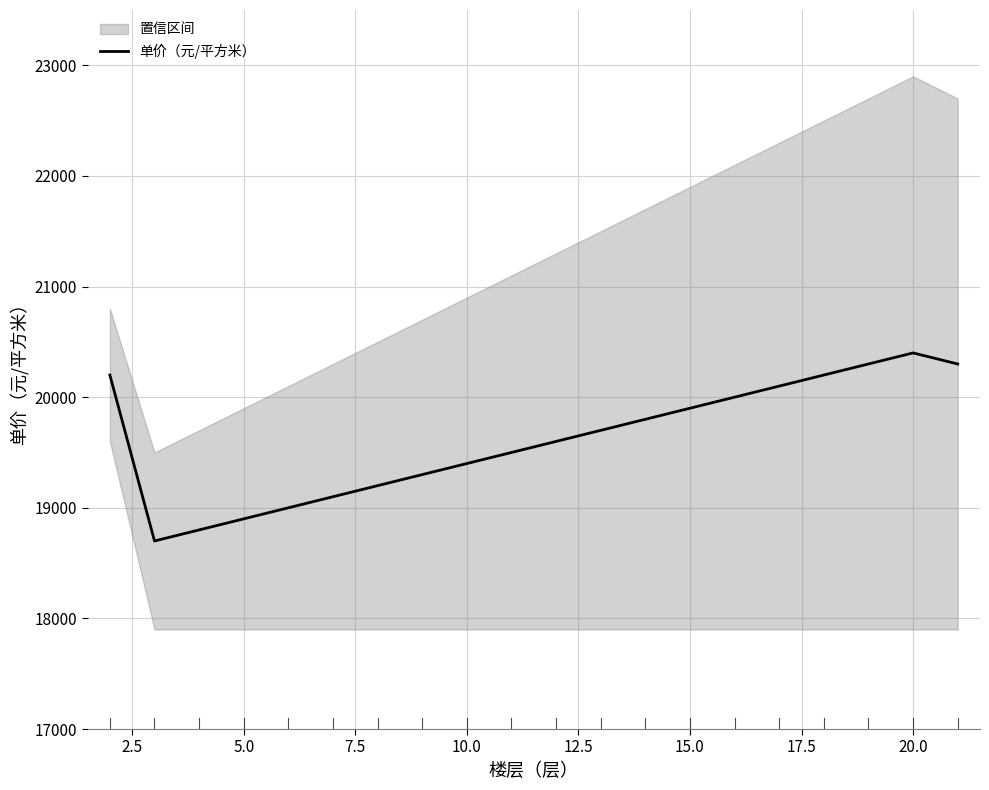

The value of 单价（元/平方米） at 10.0 is 19400. True or false?

True